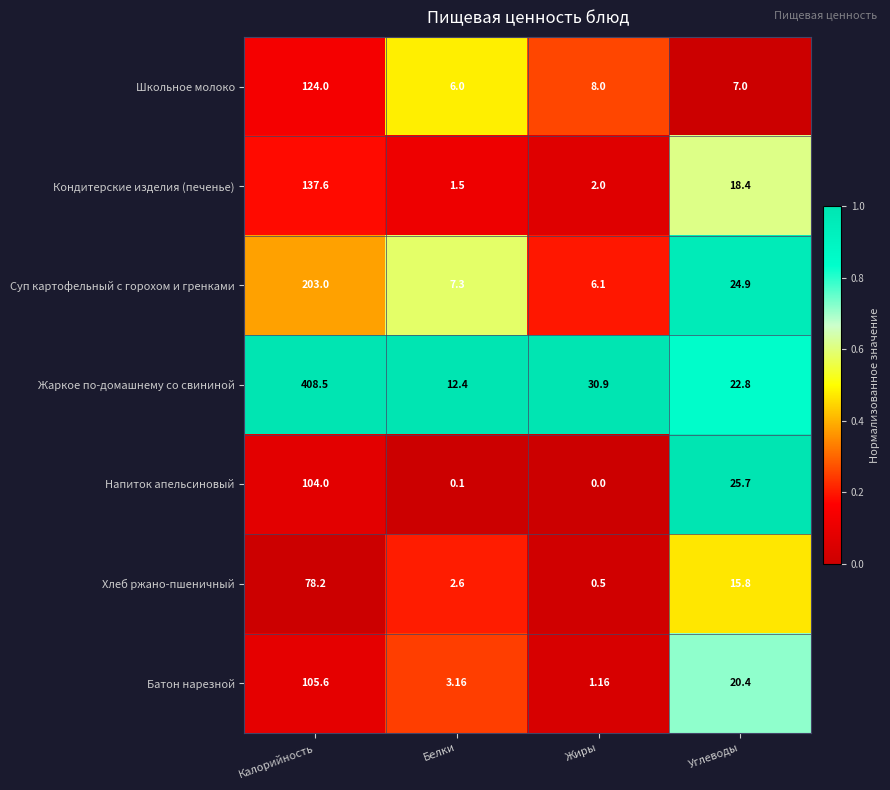

Is the value of Суп картофельный с горохом и гренками at Белки greater than the value of Напиток апельсиновый at Углеводы?

No